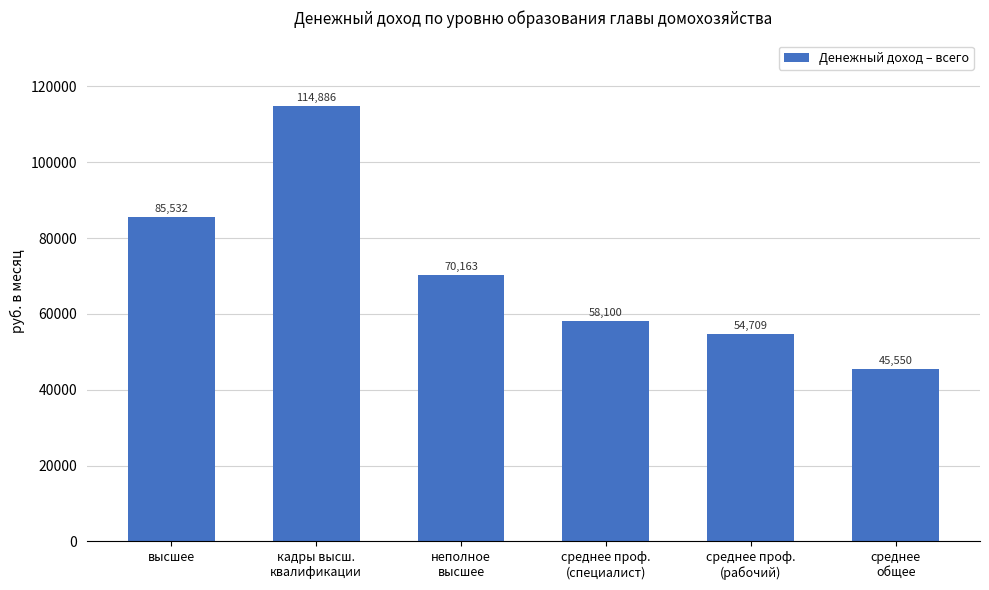

Rank the categories by value from highest to lowest.

кадры высш.
квалификации, высшее, неполное
высшее, среднее проф.
(специалист), среднее проф.
(рабочий), среднее
общее